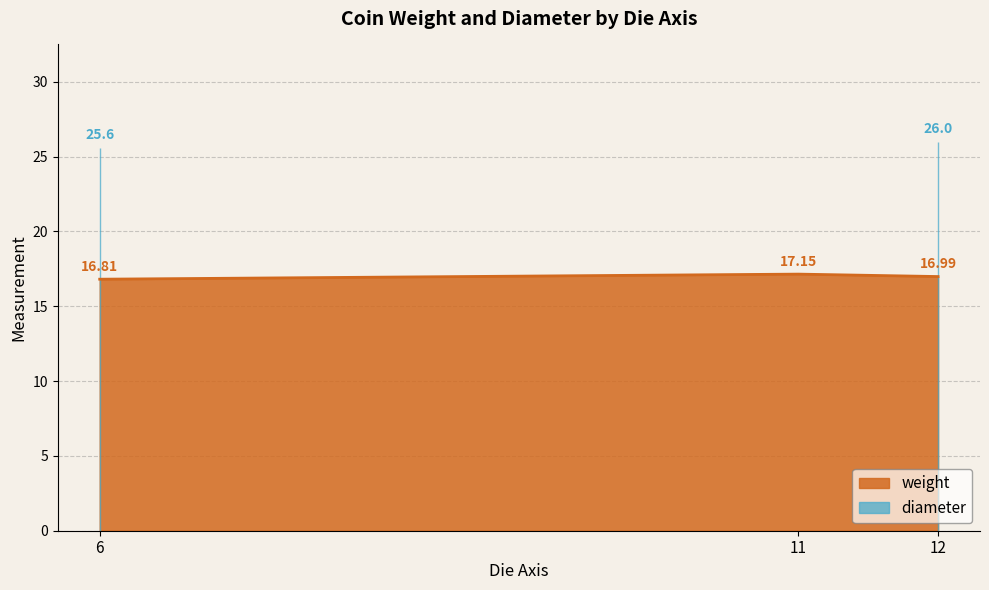

Rank the categories by weight value from highest to lowest.

11, 12, 6